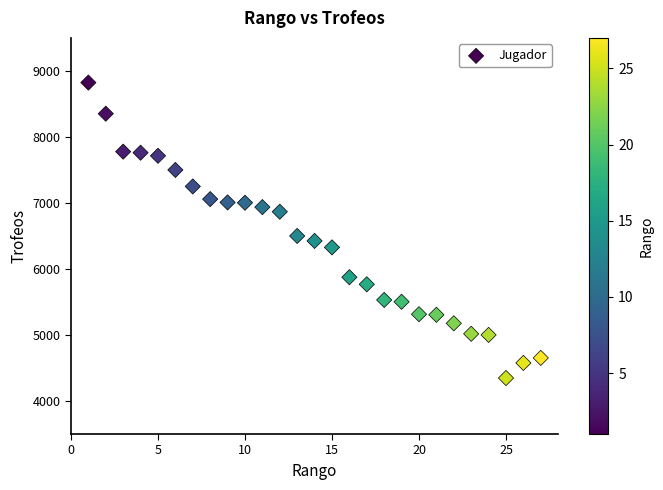

What is the range of X values (max minus min)?

26